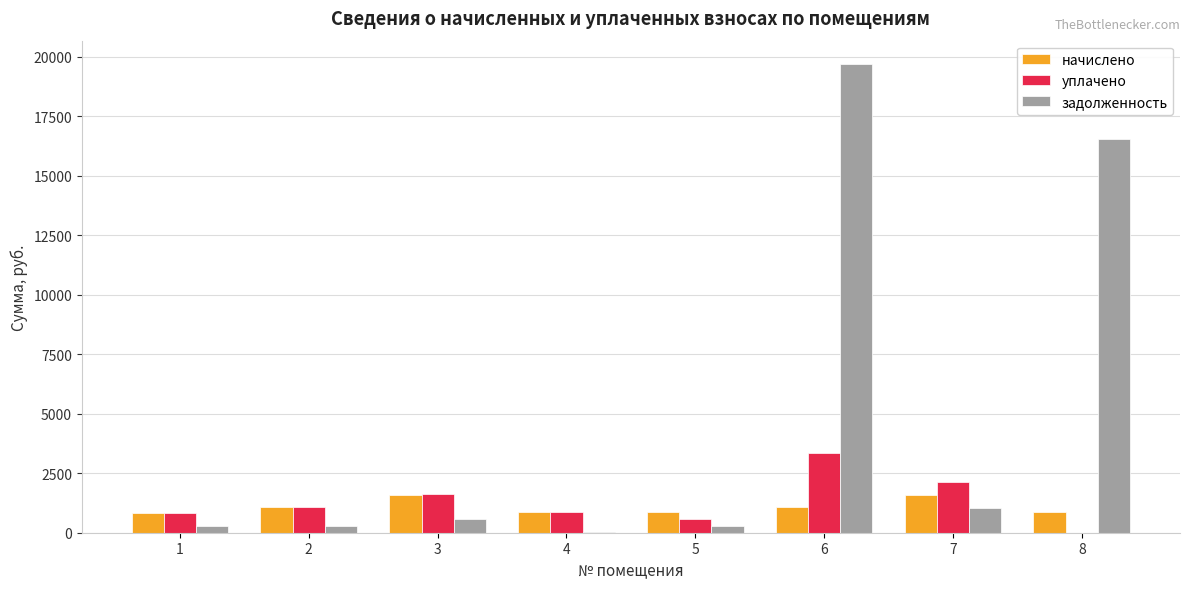

Is it true that уплачено equals 1071.6 at 2?

True